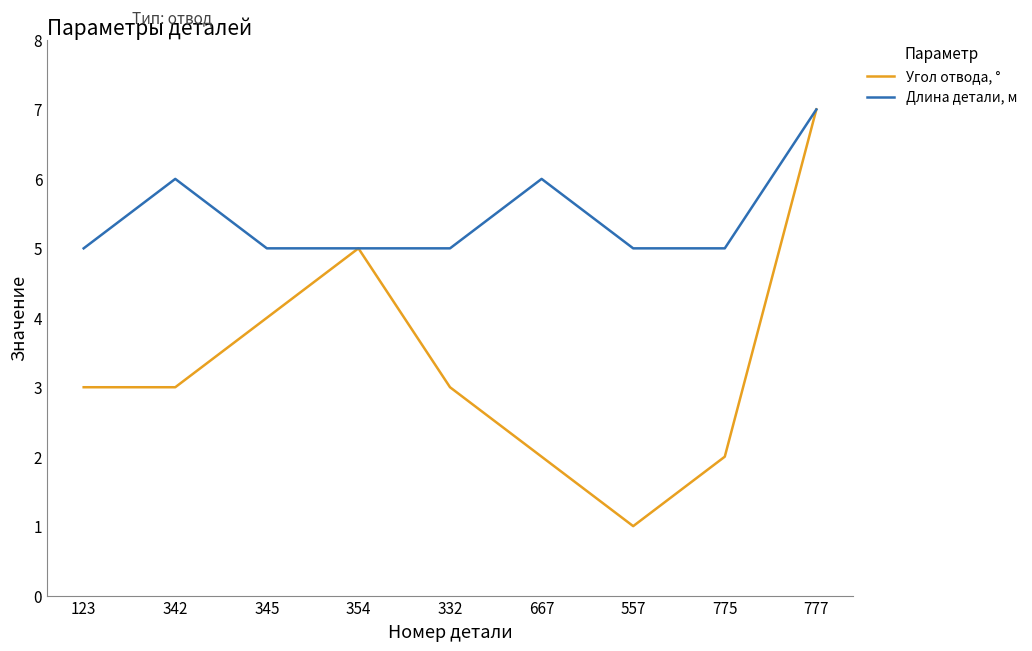

Rank the series at 345 from lowest to highest value.

Угол отвода, °, Длина детали, м